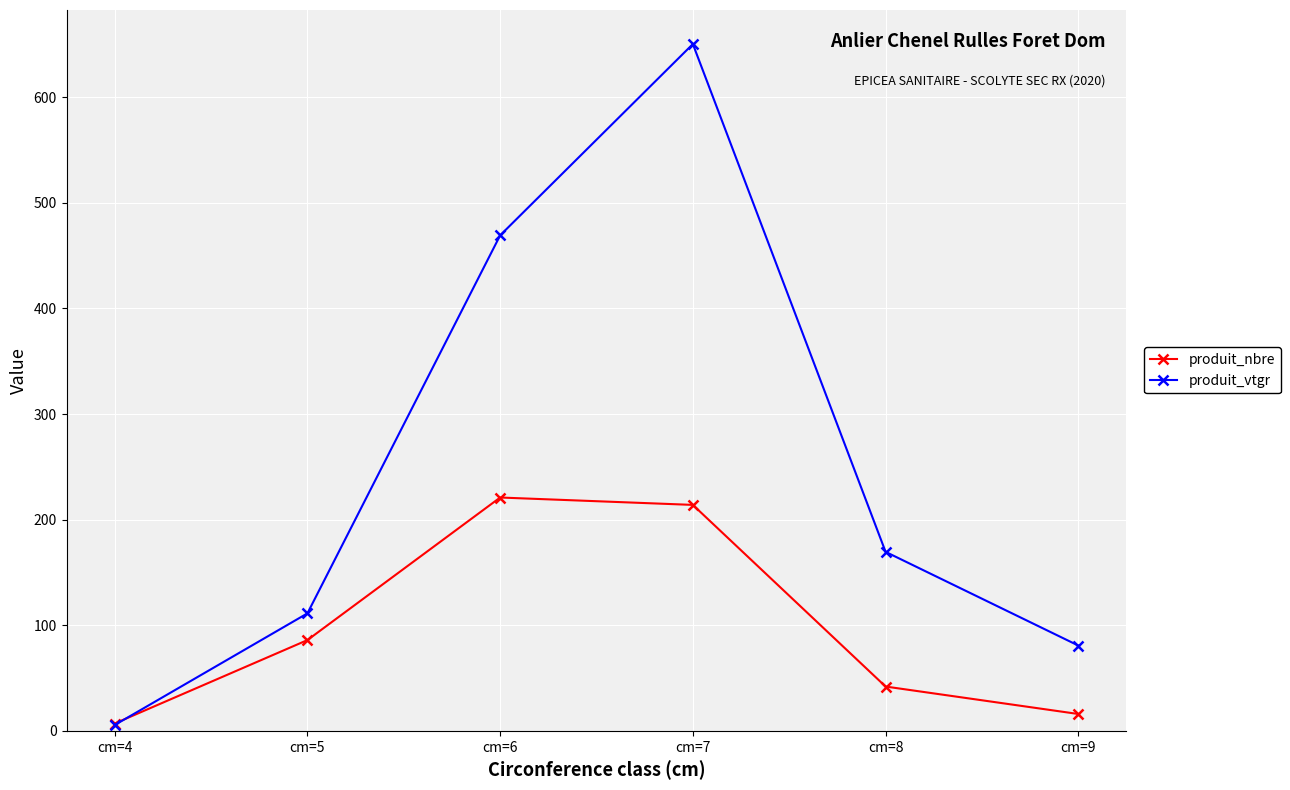

In produit_vtgr, how many points are higher than both neighbors (excluding endpoints)?

1